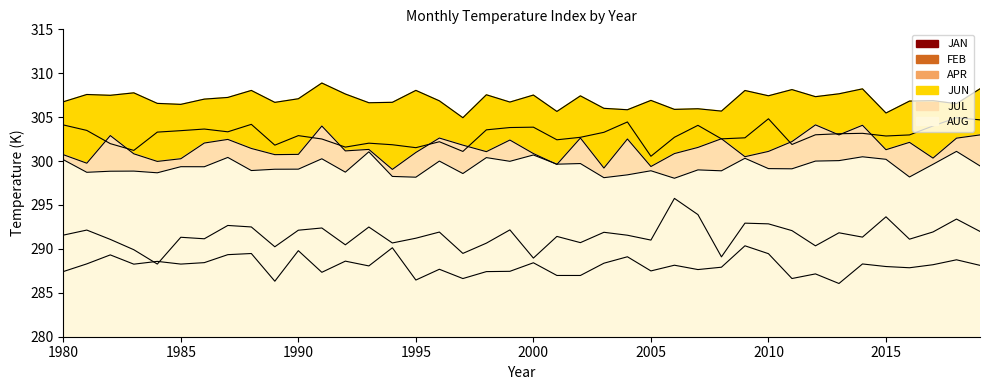

Reading right to left, extract all data points from this chart.

JAN: 288.1	288.8	288.2	287.9	288.0	288.3	286.1	287.2	286.6	289.5	290.4	287.9	287.6	288.1	287.5	289.1	288.4	287.0	287.0	288.4	287.4	287.4	286.6	287.7	286.5	290.1	288.1	288.6	287.3	289.8	286.3	289.5	289.3	288.4	288.3	288.6	288.3	289.3	288.3	287.4
FEB: 292.0	293.4	291.9	291.1	293.7	291.3	291.8	290.3	292.1	292.9	292.9	289.1	293.9	295.8	291.0	291.6	291.9	290.7	291.4	289.0	292.2	290.7	289.5	291.9	291.2	290.7	292.5	290.5	292.4	292.1	290.2	292.5	292.7	291.2	291.3	288.3	289.9	291.1	292.1	291.6
APR: 304.7	304.9	304.0	303.0	302.9	303.2	303.1	303.0	301.9	304.8	302.6	302.5	304.1	302.7	300.5	304.5	303.3	302.7	302.4	303.9	303.8	303.6	301.1	302.2	301.5	301.9	302.0	301.6	302.5	302.9	301.8	304.2	303.3	303.6	303.5	303.3	301.2	302.0	303.5	304.1
JUN: 308.2	306.5	306.9	306.8	305.5	308.2	307.7	307.3	308.1	307.4	308.0	305.7	306.0	305.9	306.9	305.8	306.0	307.4	305.6	307.5	306.7	307.5	304.9	306.9	308.0	306.7	306.6	307.6	308.9	307.1	306.7	308.0	307.2	307.1	306.5	306.6	307.8	307.5	307.6	306.7
JUL: 303.0	302.6	300.3	302.1	301.3	304.1	303.0	304.1	302.2	301.1	300.5	302.5	301.6	300.9	299.4	302.5	299.2	302.6	299.6	300.9	302.4	301.1	301.8	302.6	301.0	299.1	301.3	301.2	304.0	300.8	300.7	301.4	302.5	302.1	300.3	300.0	300.8	302.9	299.8	300.7
AUG: 299.4	301.1	299.6	298.2	300.2	300.5	300.1	300.0	299.1	299.1	300.3	298.9	299.0	298.0	298.9	298.4	298.1	299.7	299.6	300.7	300.0	300.4	298.6	300.0	298.2	298.3	301.1	298.7	300.3	299.1	299.1	298.9	300.4	299.4	299.4	298.7	298.9	298.8	298.7	300.2